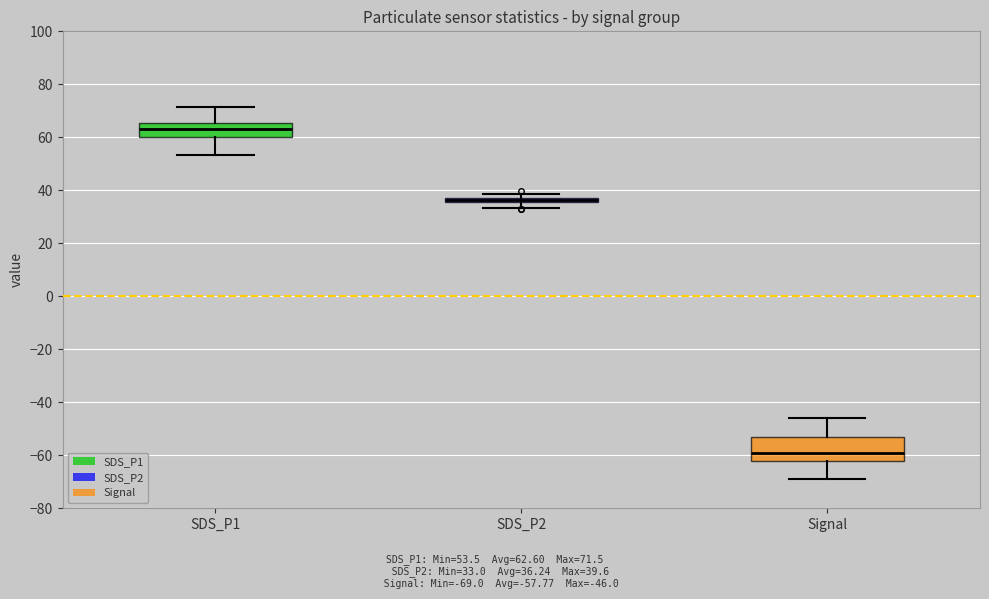

Comparing the boxes themselves (not the whiskers), which one is the tallest?

Signal